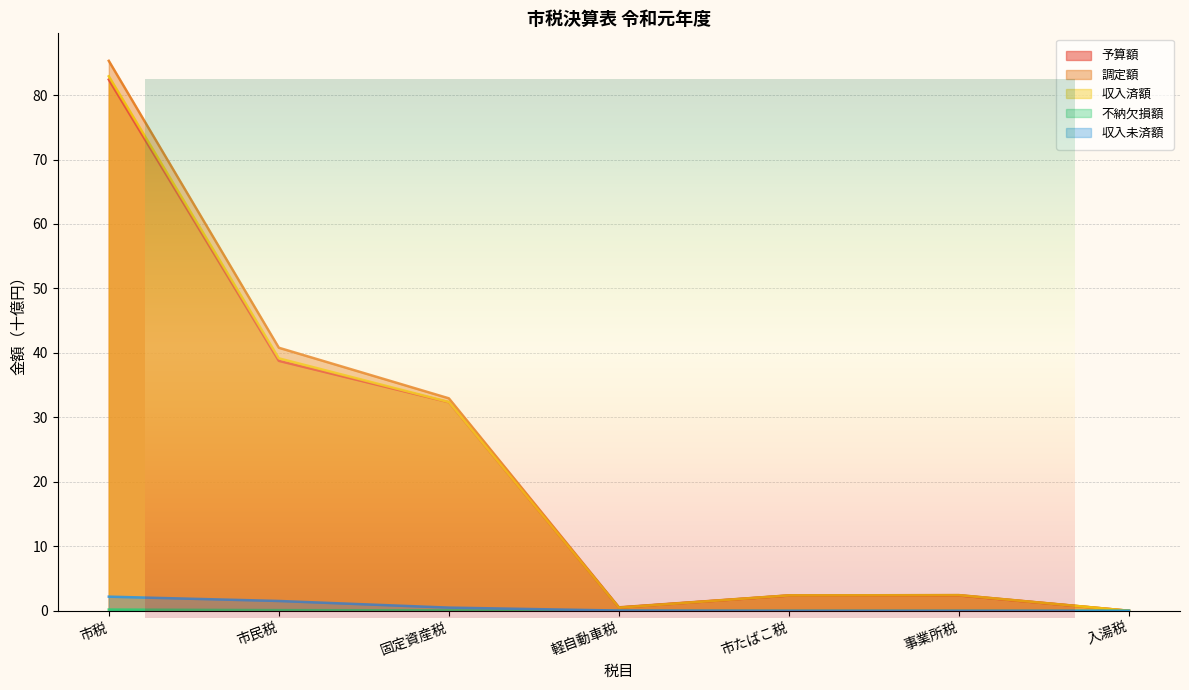

Is it true that 収入未済額 equals 0.1 at 軽自動車税?

False